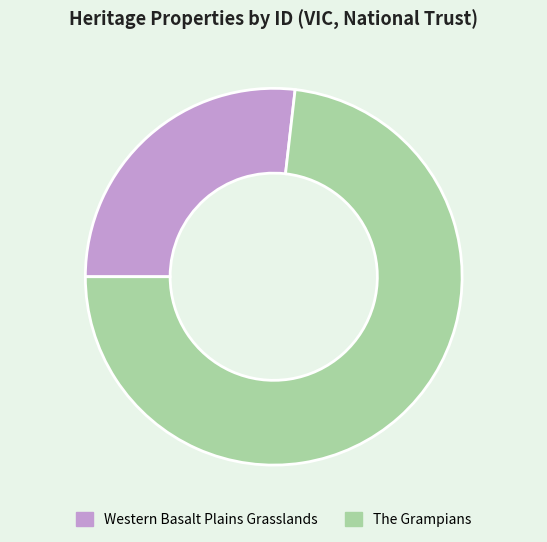

Is it true that Western Basalt Plains Grasslands is 27% of the pie?

True